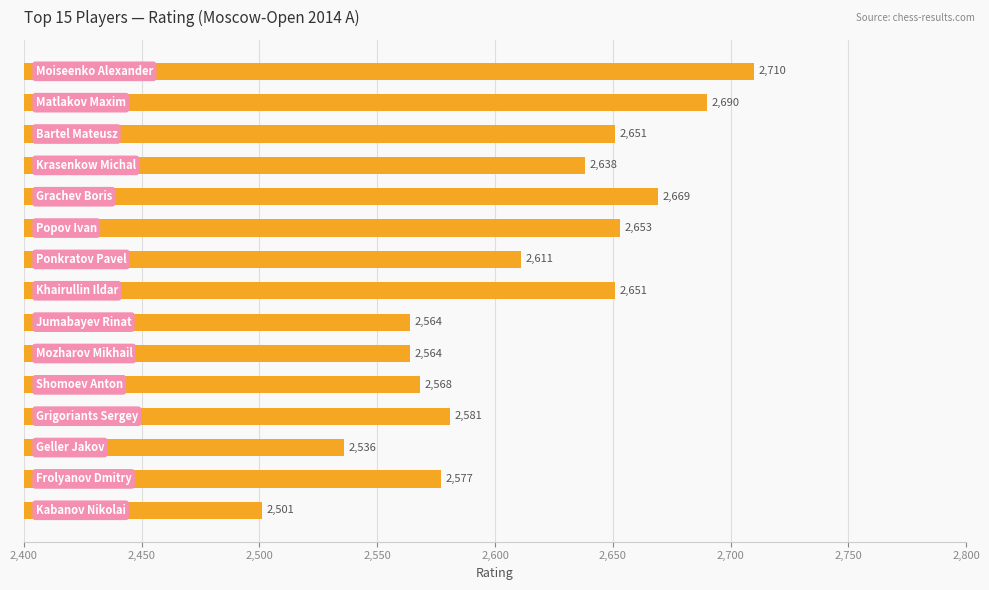

What is the difference between the second highest and minimum values?

189